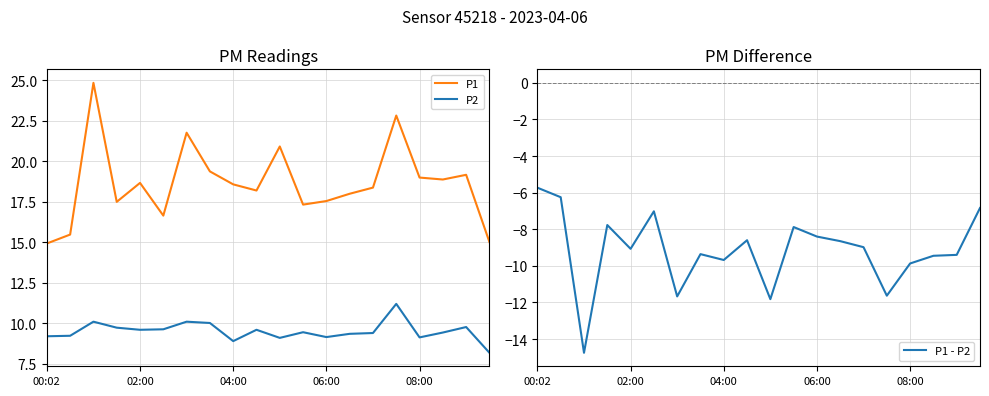

True or false: P1 - P2 has more than 2 interior local peaks.

True